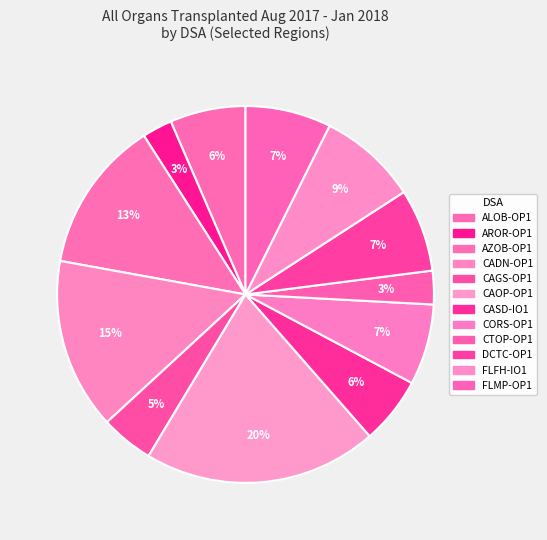

The CAGS-OP1 slice represents 1% of the pie. True or false?

False